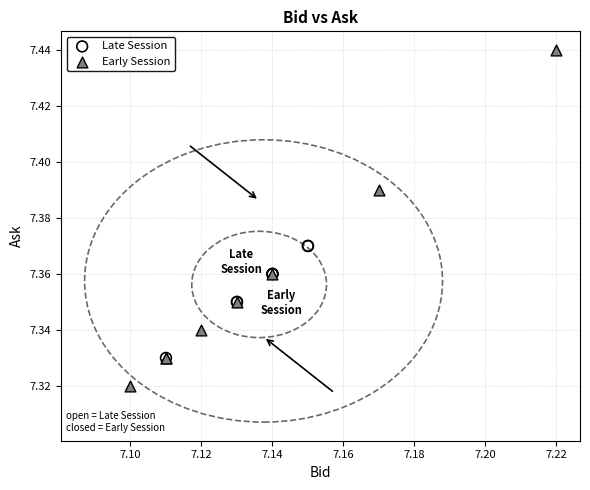

Which series has the largest Y range (max minus min)?

Early Session